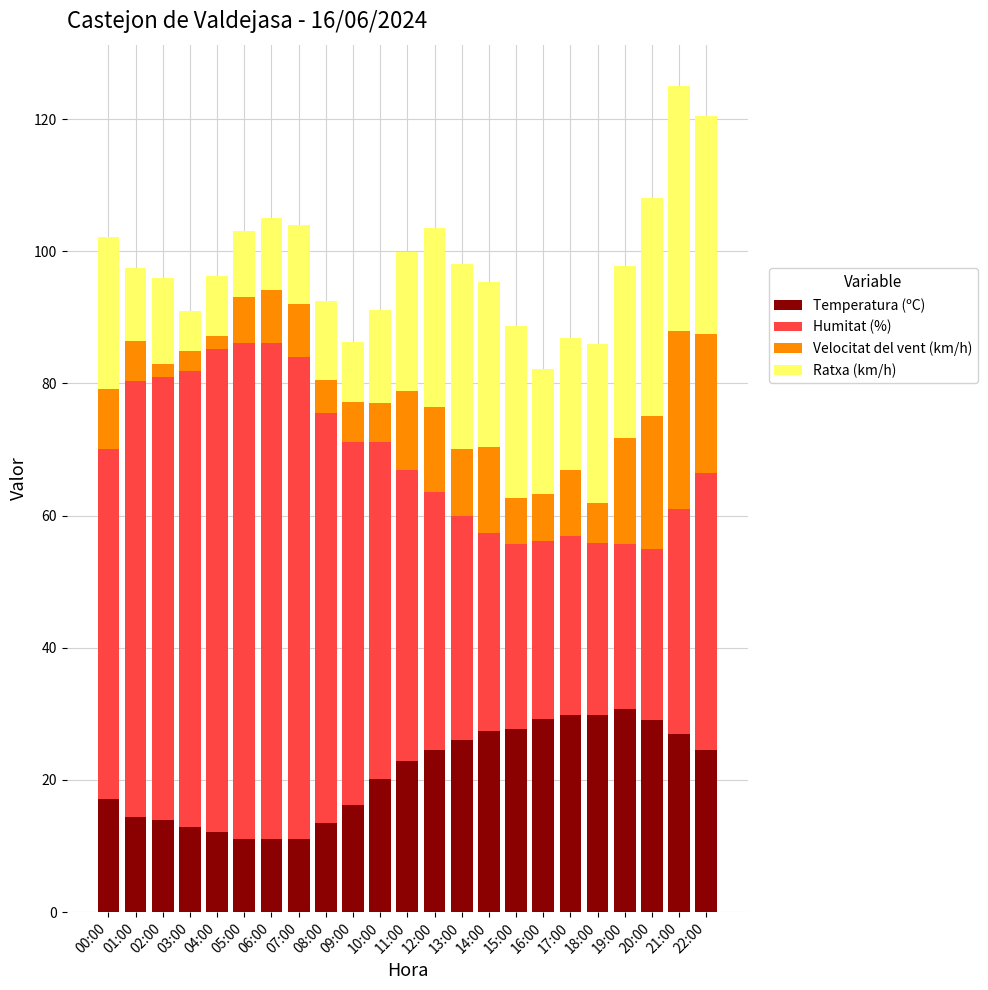

What is the total value across all series at 11:00?

99.9